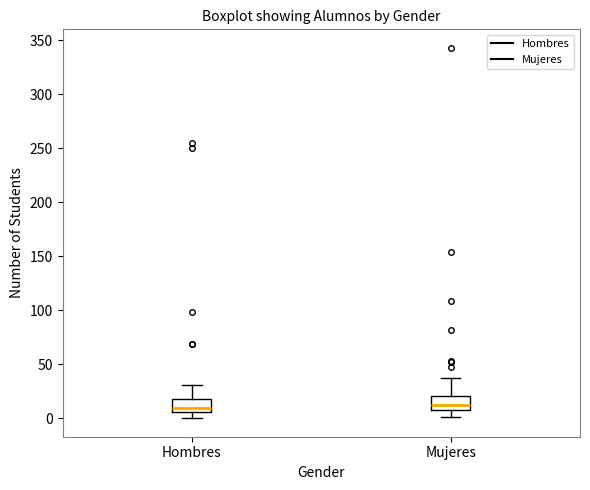

Reading left to right, read every box against the y-axis: the position of its median line, the range the box covers, and the ends of its whiskers. The values are not printed on the chart, so give them approximately, as read against the axis.

Hombres: median 10, box 5 to 20, whiskers 0 to 30
Mujeres: median 10 (just above the box's lower edge), box 10 to 20, whiskers 0 to 35